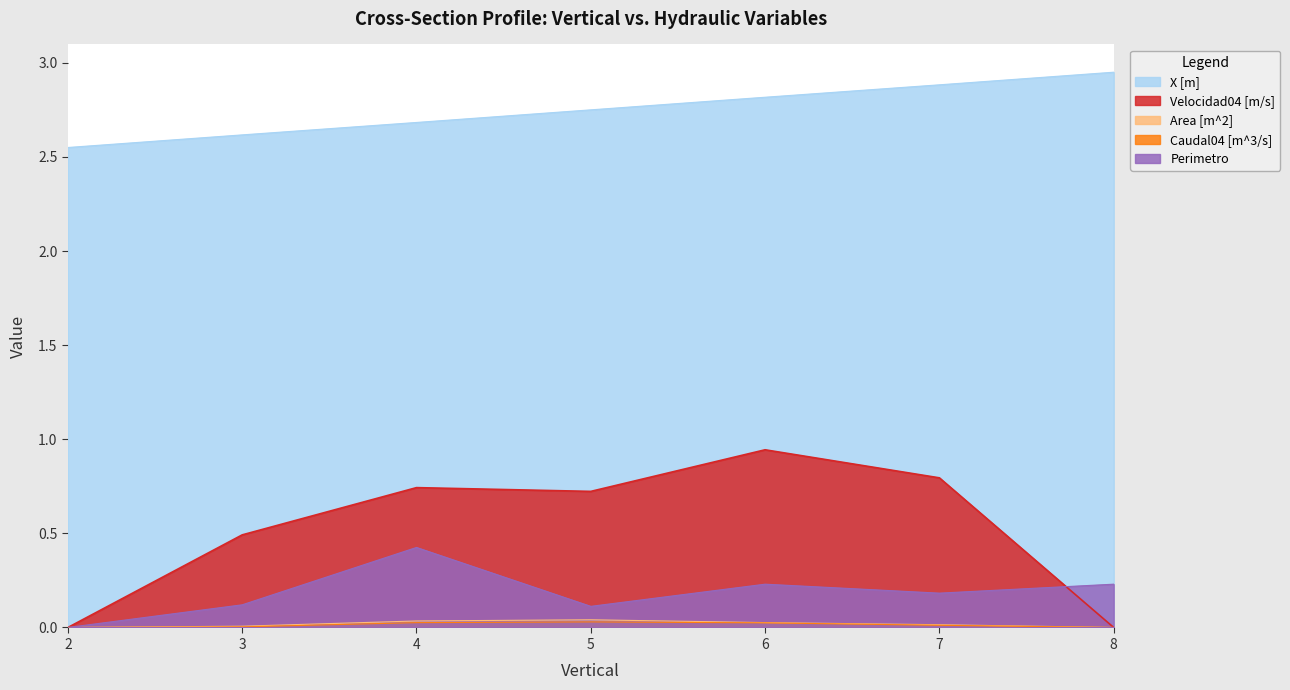

At which label does X [m] reach its peak?

8